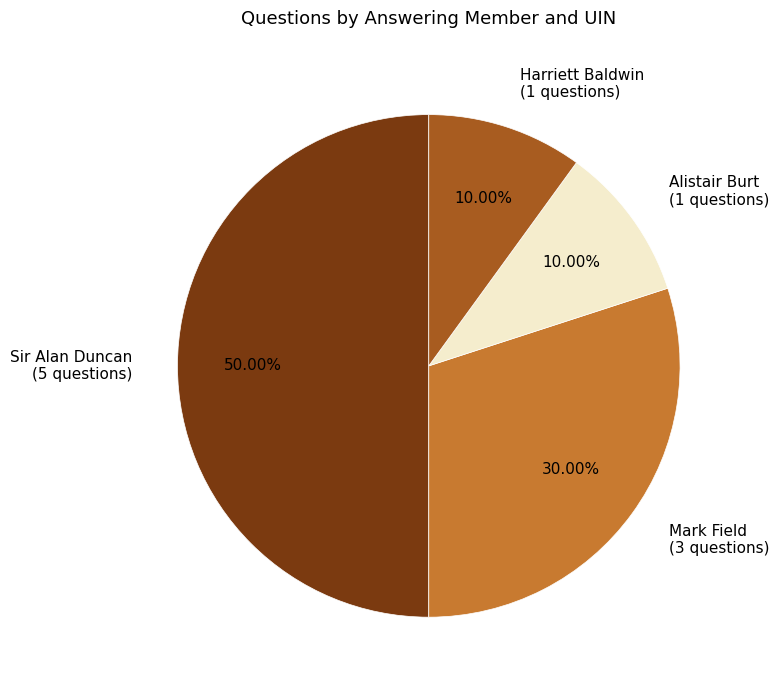

What is the ratio of the value at Alistair Burt to the value at Mark Field?

0.3